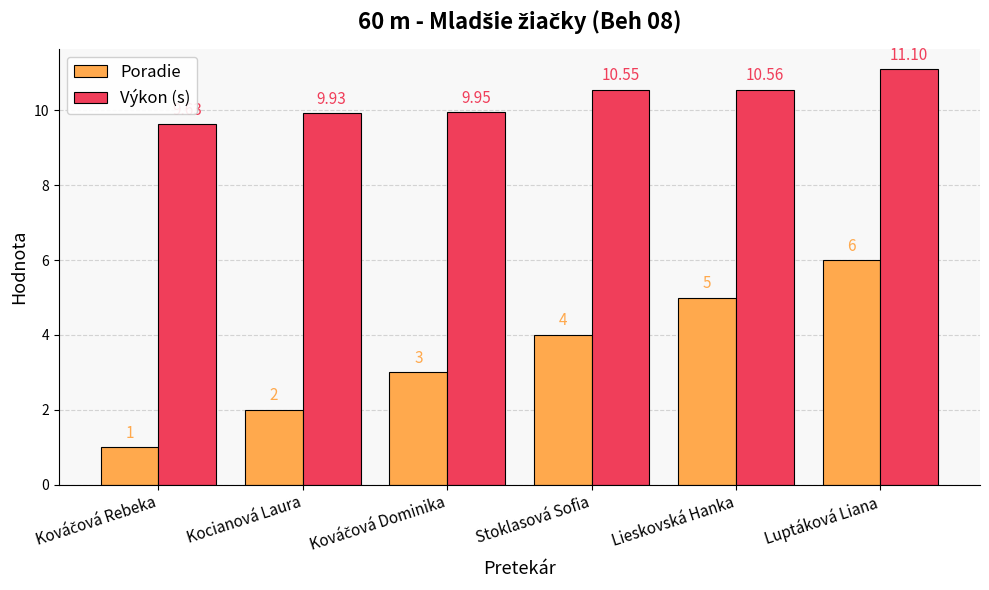

Is it true that Poradie equals 2.3 at Lieskovská Hanka?

False